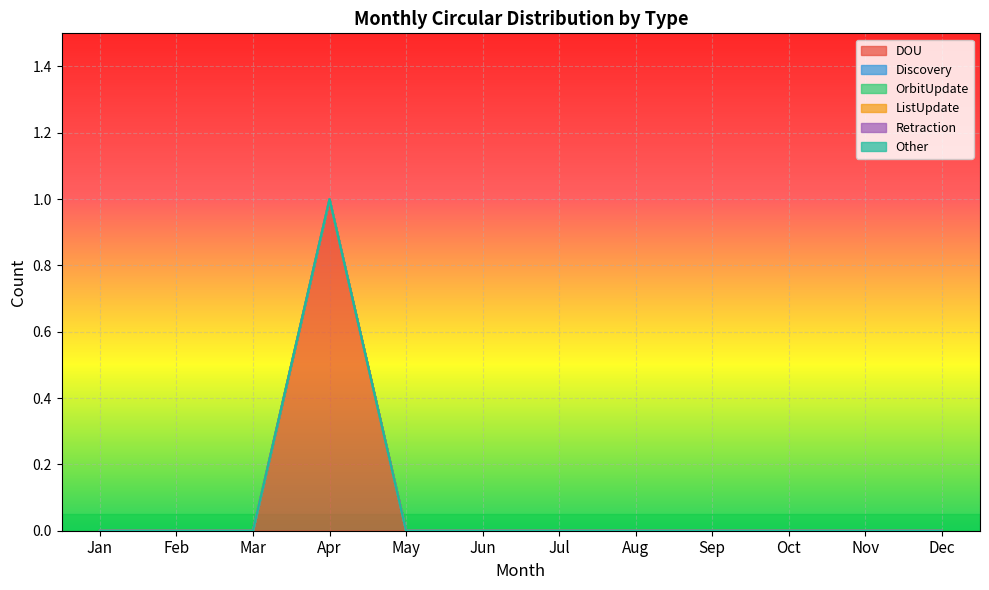

Does the chart display data point markers on the line(s)?

No